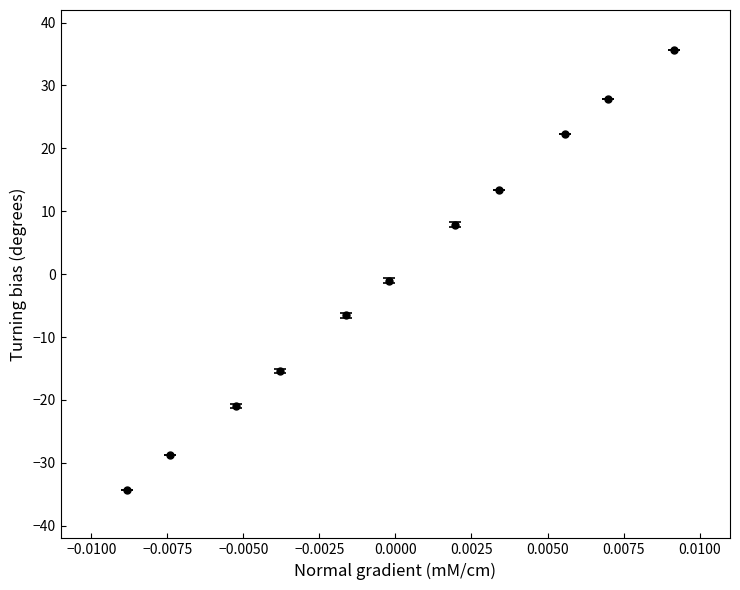

True or false: the data has more than 1 interior local peaks.

False